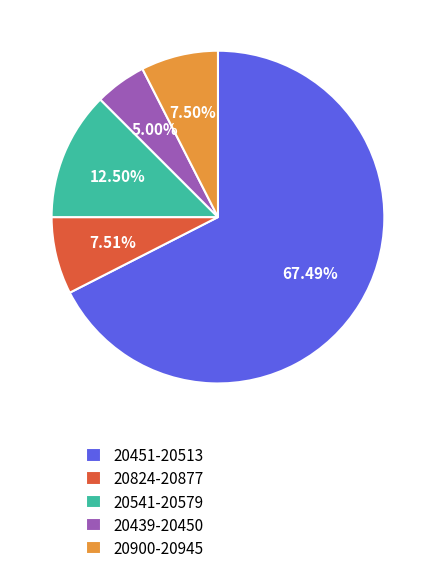

Does any single category account for the majority?

Yes